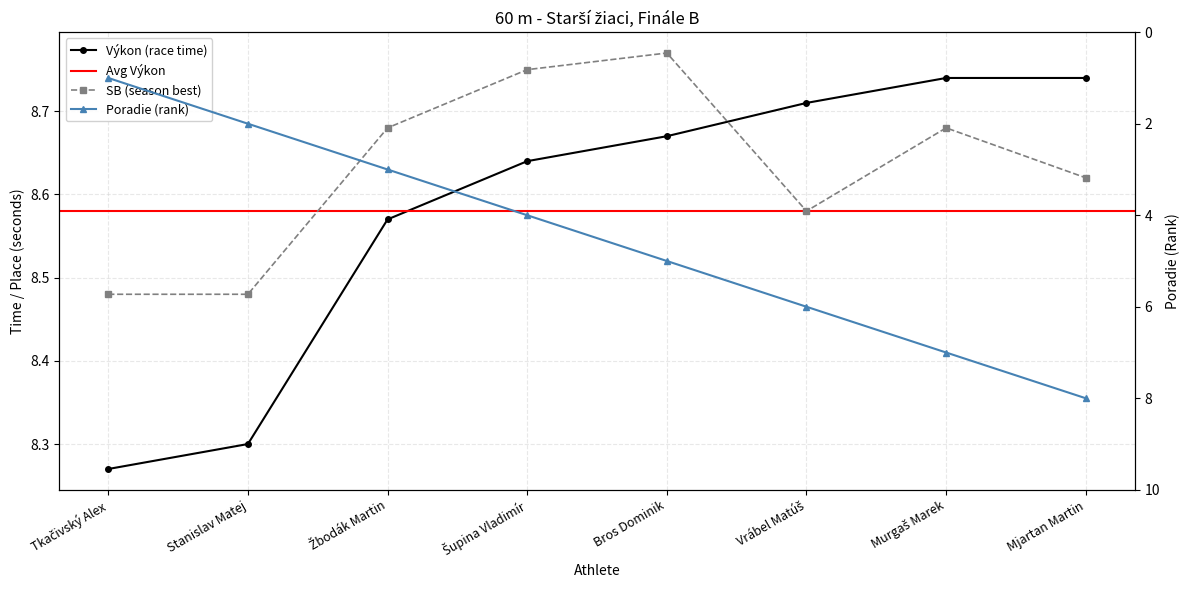

Which series has the largest total across all categories?

SB